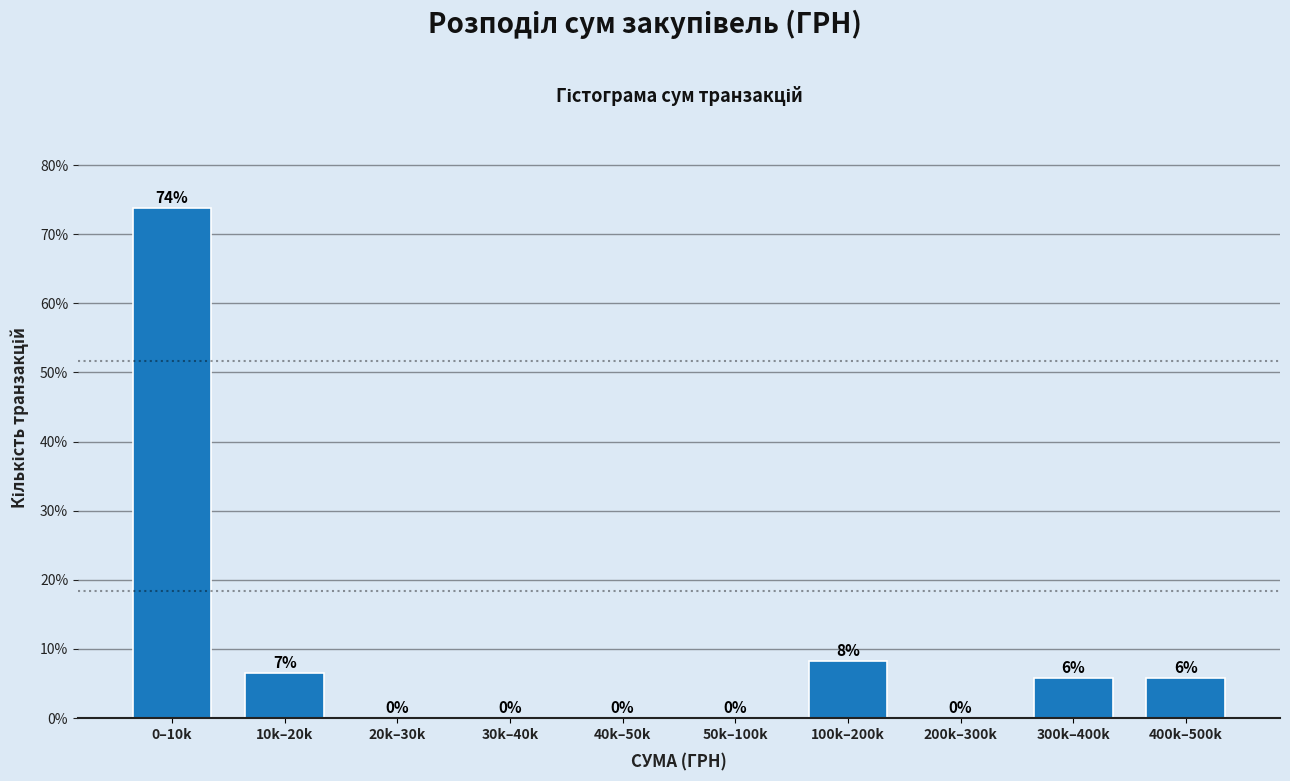

What is the greatest value displayed?

73.8